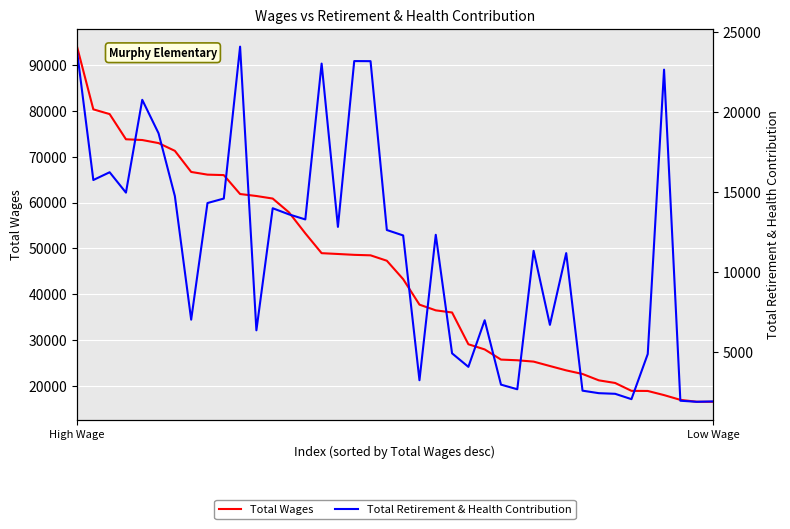

What is the minimum value shown in the chart?

1893